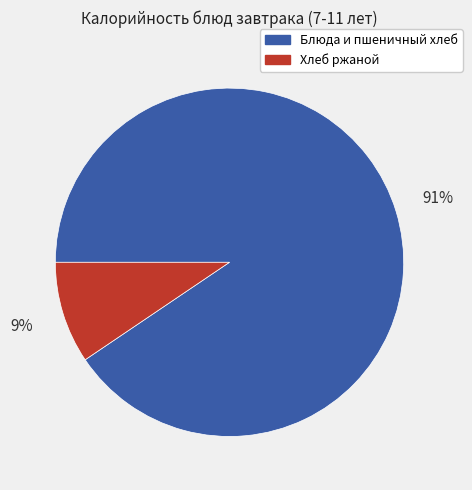

Combined, do Хлеб ржаной and Блюда и пшеничный хлеб account for over 50%?

Yes